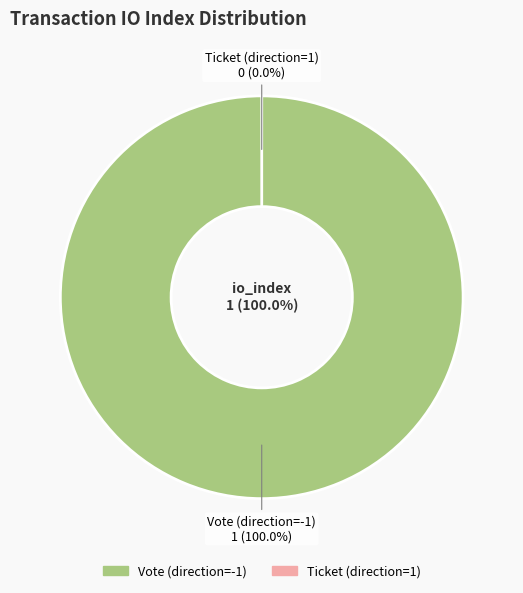

Which slice is the smallest?

Ticket (direction=1)